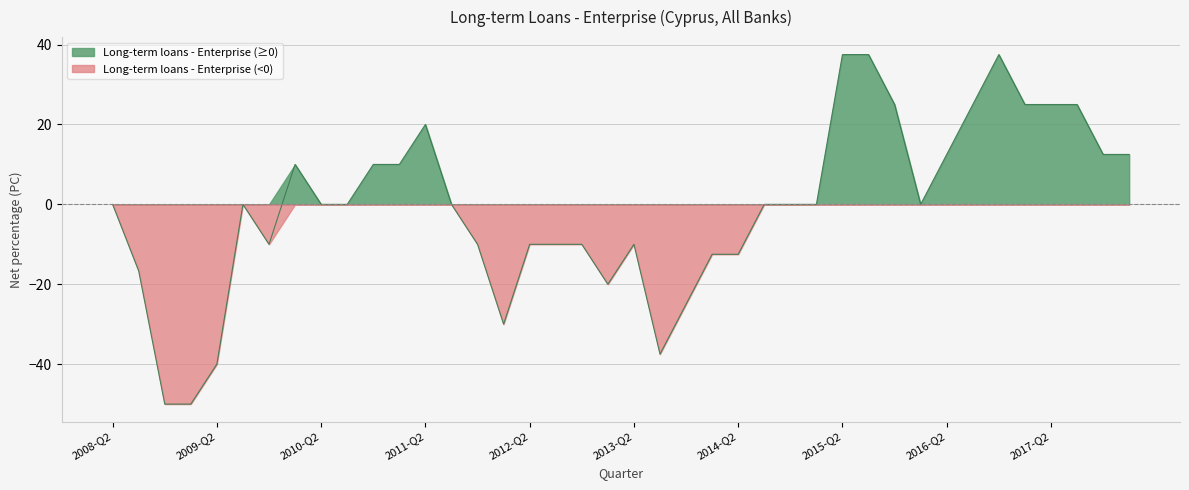

At which label does the data first exceed 0?

2010-Q1